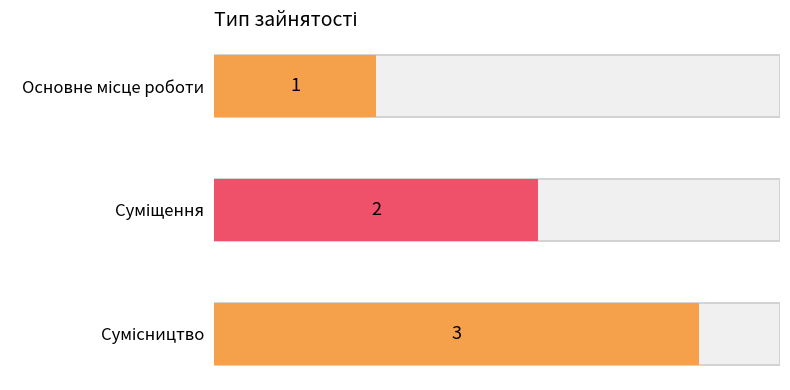

What position from the right is Сумісництво?

1